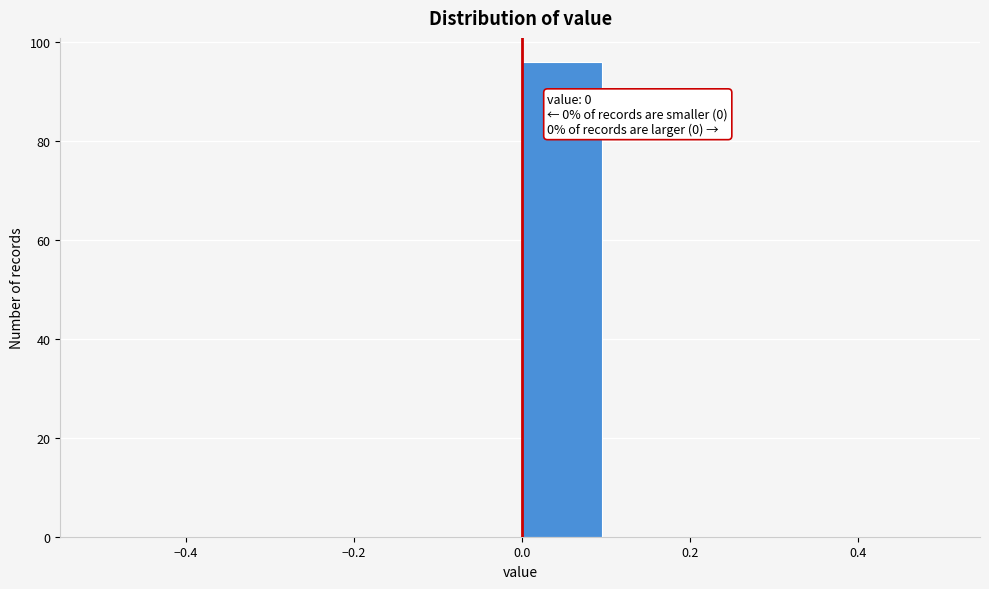

Over which range of the x-axis is the bar tallest?

0.0 to 0.1